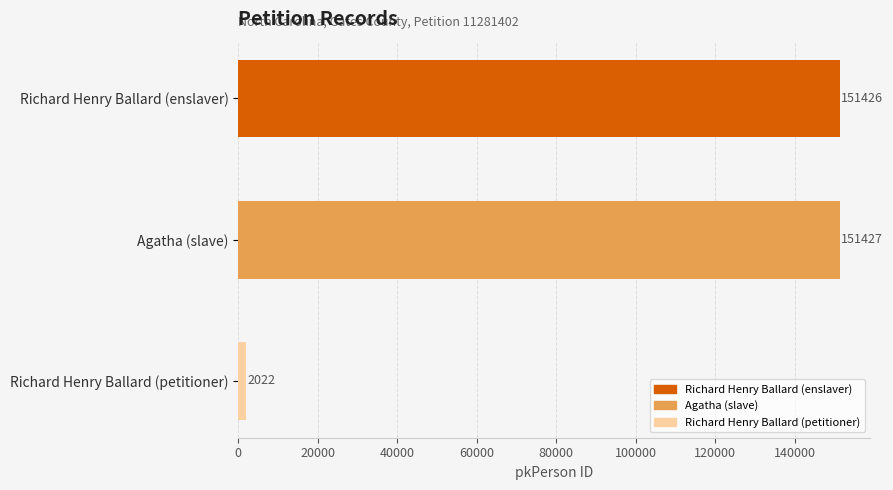

Is it true that the value at Richard Henry Ballard (petitioner) is 2022?

True